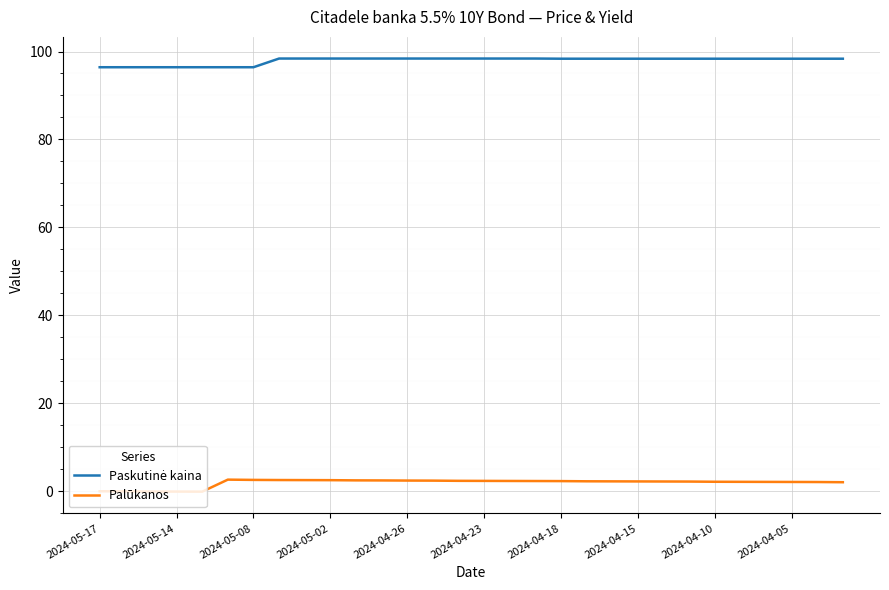

Which series has the widest spread of values?

Palūkanos